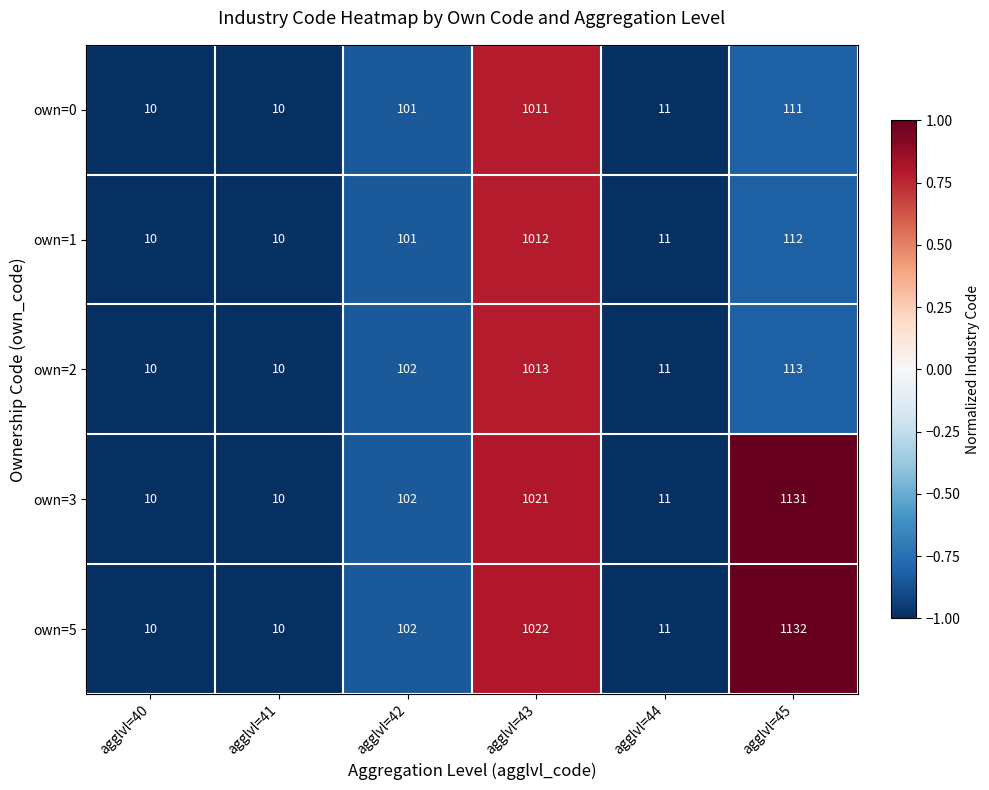

List the series in order of their peak value, highest first.

own=5, own=3, own=2, own=1, own=0